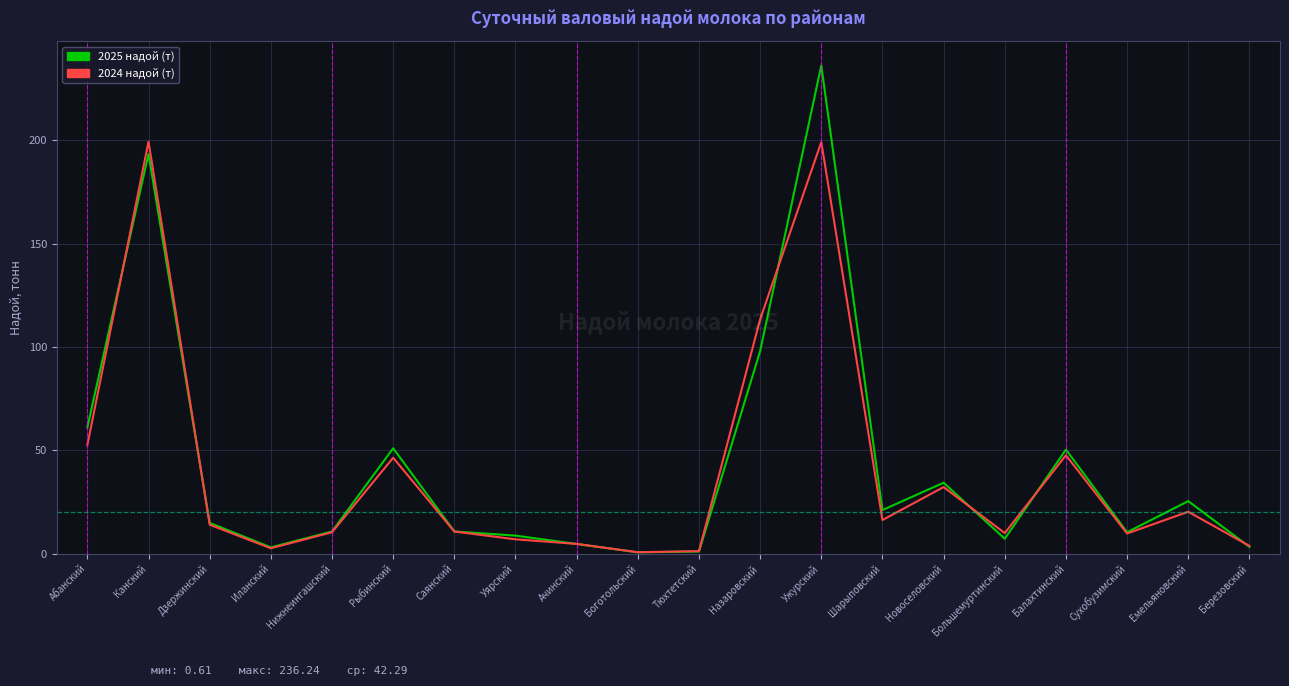

What position from the right is Боготольский?

11